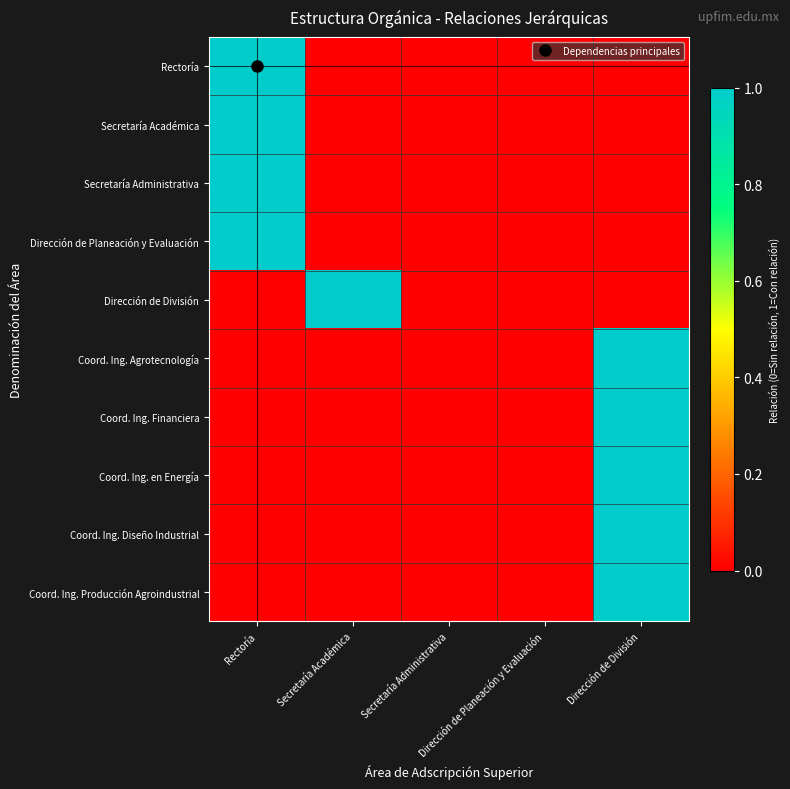

Reading right to left, list all the values displayed in this chart.

Rectoría: Dirección de División=0	Dirección de Planeación y Evaluación=0	Secretaría Administrativa=0	Secretaría Académica=0	Rectoría=1
Secretaría Académica: Dirección de División=0	Dirección de Planeación y Evaluación=0	Secretaría Administrativa=0	Secretaría Académica=0	Rectoría=1
Secretaría Administrativa: Dirección de División=0	Dirección de Planeación y Evaluación=0	Secretaría Administrativa=0	Secretaría Académica=0	Rectoría=1
Dirección de Planeación y Evaluación: Dirección de División=0	Dirección de Planeación y Evaluación=0	Secretaría Administrativa=0	Secretaría Académica=0	Rectoría=1
Dirección de División: Dirección de División=0	Dirección de Planeación y Evaluación=0	Secretaría Administrativa=0	Secretaría Académica=1	Rectoría=0
Coord. Ing. Agrotecnología: Dirección de División=1	Dirección de Planeación y Evaluación=0	Secretaría Administrativa=0	Secretaría Académica=0	Rectoría=0
Coord. Ing. Financiera: Dirección de División=1	Dirección de Planeación y Evaluación=0	Secretaría Administrativa=0	Secretaría Académica=0	Rectoría=0
Coord. Ing. en Energía: Dirección de División=1	Dirección de Planeación y Evaluación=0	Secretaría Administrativa=0	Secretaría Académica=0	Rectoría=0
Coord. Ing. Diseño Industrial: Dirección de División=1	Dirección de Planeación y Evaluación=0	Secretaría Administrativa=0	Secretaría Académica=0	Rectoría=0
Coord. Ing. Producción Agroindustrial: Dirección de División=1	Dirección de Planeación y Evaluación=0	Secretaría Administrativa=0	Secretaría Académica=0	Rectoría=0